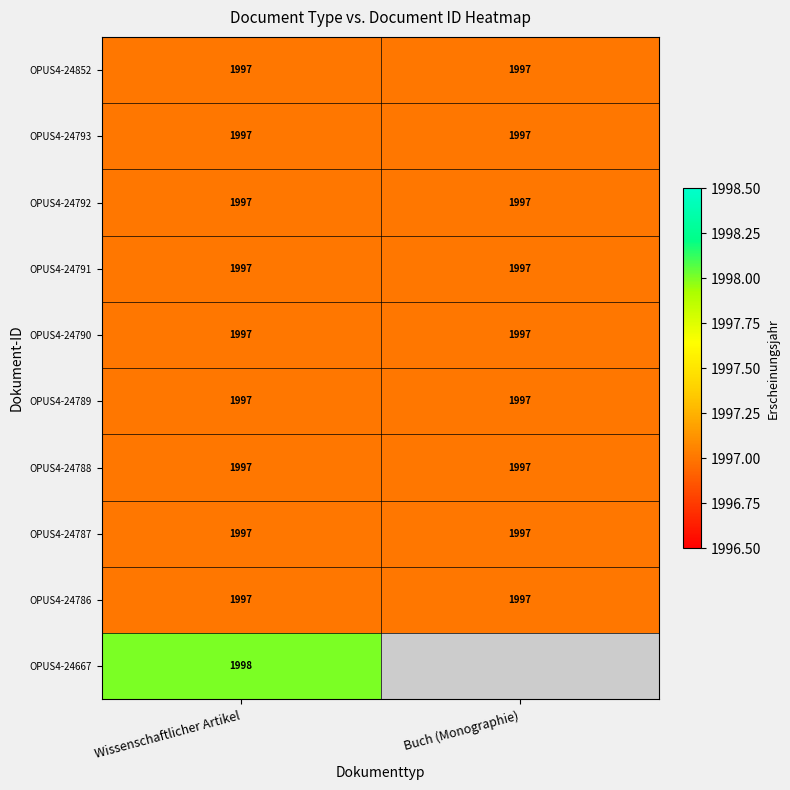

Is it true that OPUS4-24788 equals 1997 at Wissenschaftlicher Artikel?

True